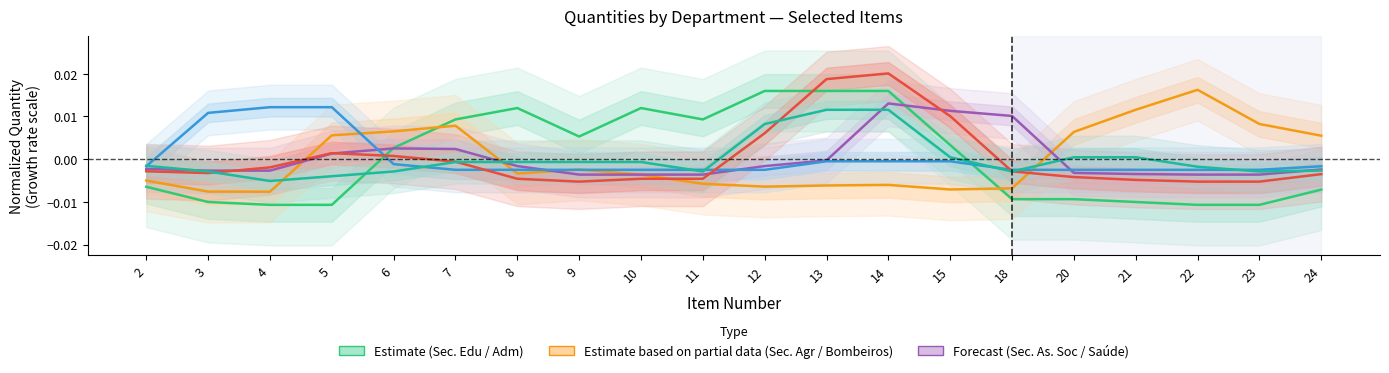

At which label does Bombeiros Dot Nr 36 reach its peak?

4